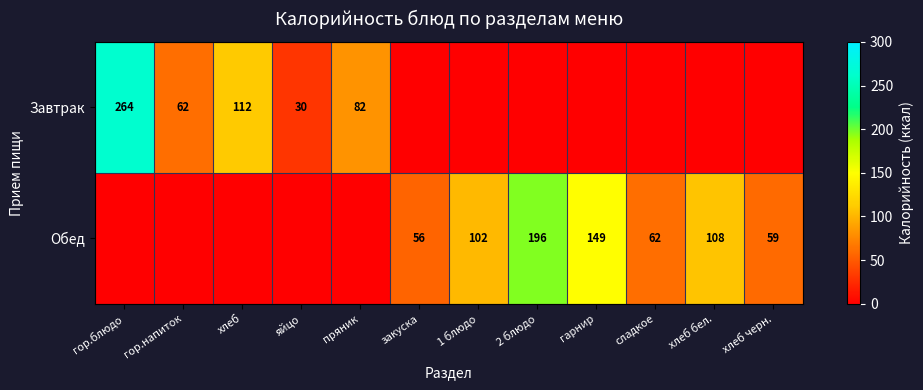

True or false: Завтрак has a value of 82 at пряник.

True